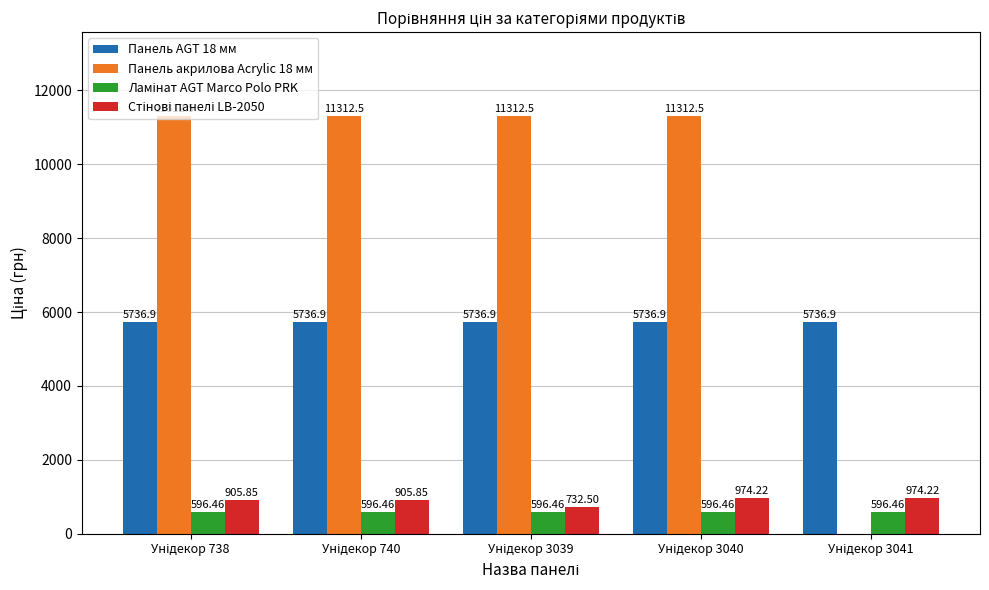

Which series has the largest total across all categories?

Панель акрилова Acrylic 18 мм